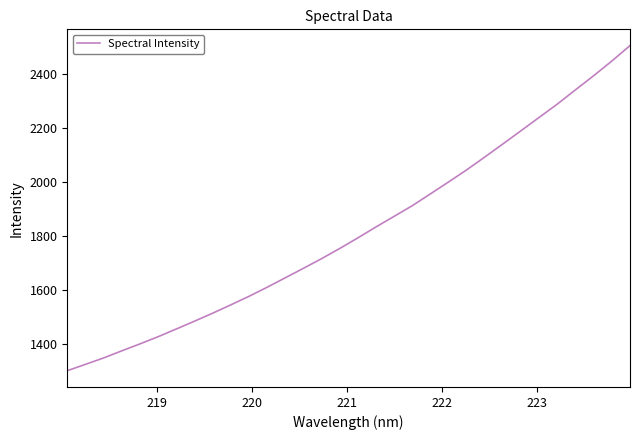

What is the greatest value displayed?

2504.5